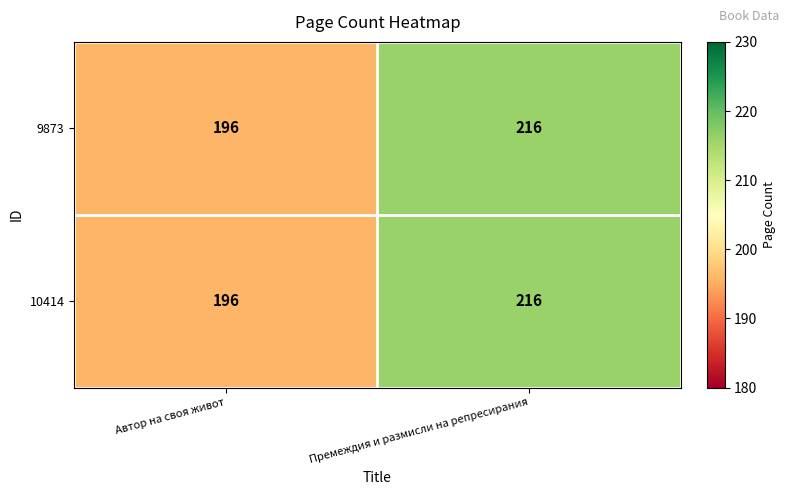

What is the average value of the 9873 series?

206